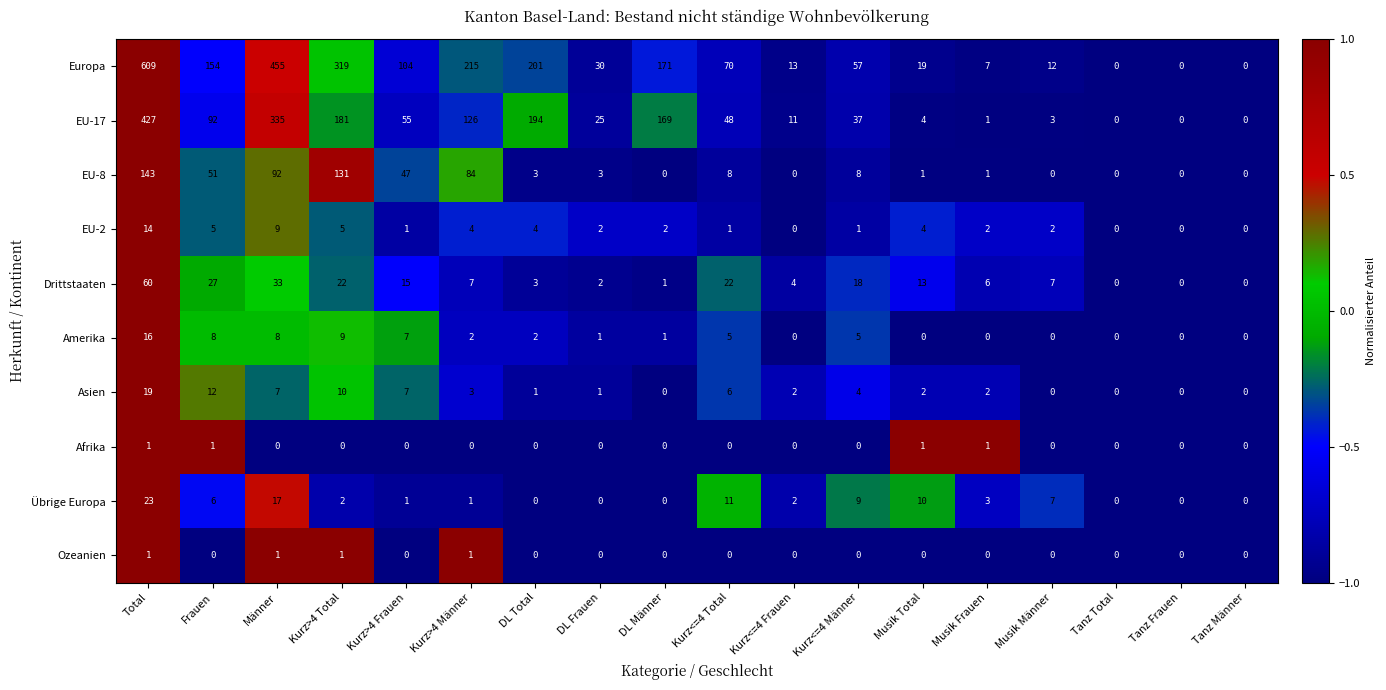

At which label does Drittstaaten first exceed 7?

Total